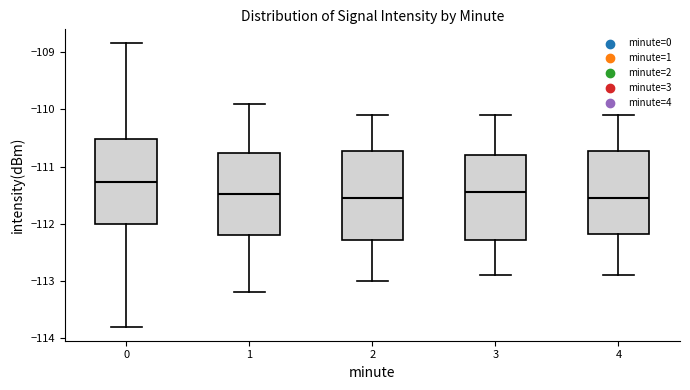

Reading left to right, transcribe this box plot: for each box, give where its median line is, the range the box spans, and where its two whiskers end, as read against the y-axis. The values are not printed on the chart, so give them approximately, as read against the axis.

0: median -111.3, box -112.0 to -110.5, whiskers -113.8 to -108.8
1: median -111.5, box -112.2 to -110.8, whiskers -113.2 to -109.9
2: median -111.5, box -112.3 to -110.7, whiskers -113.0 to -110.1
3: median -111.4, box -112.3 to -110.8, whiskers -112.9 to -110.1
4: median -111.5, box -112.2 to -110.7, whiskers -112.9 to -110.1